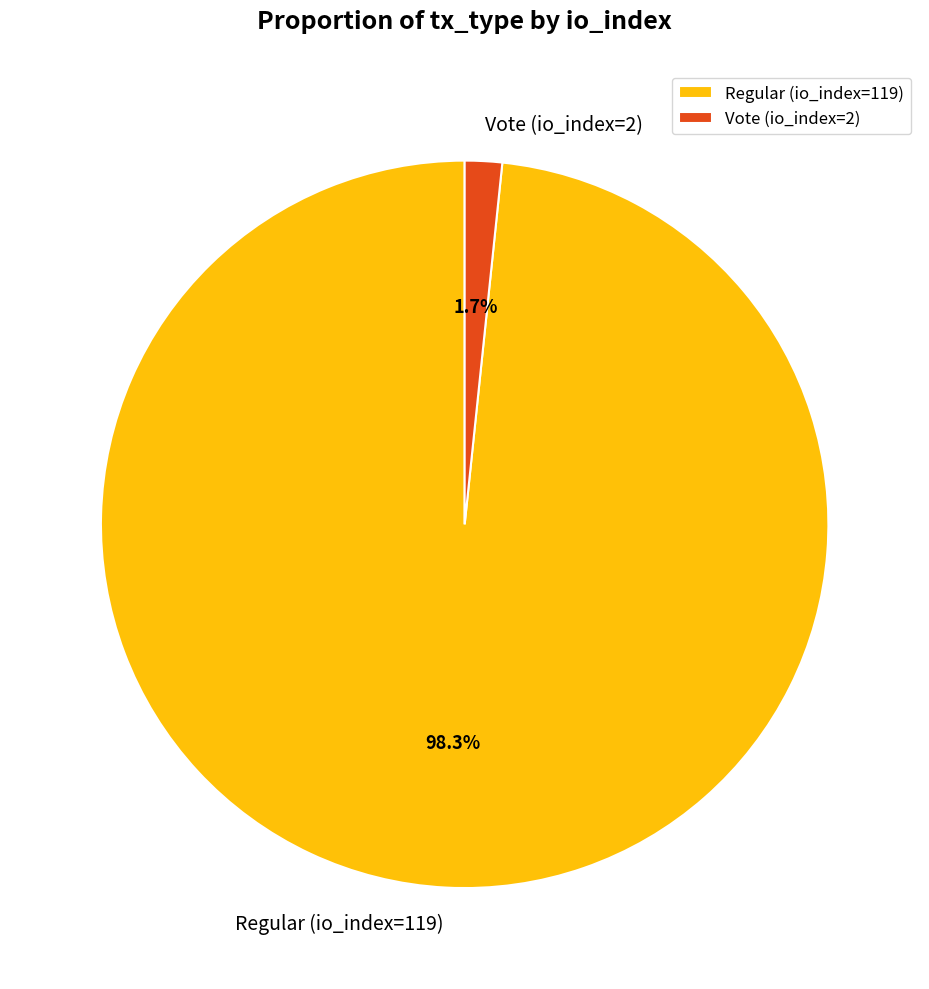

Which slice is the smallest?

Vote (io_index=2)